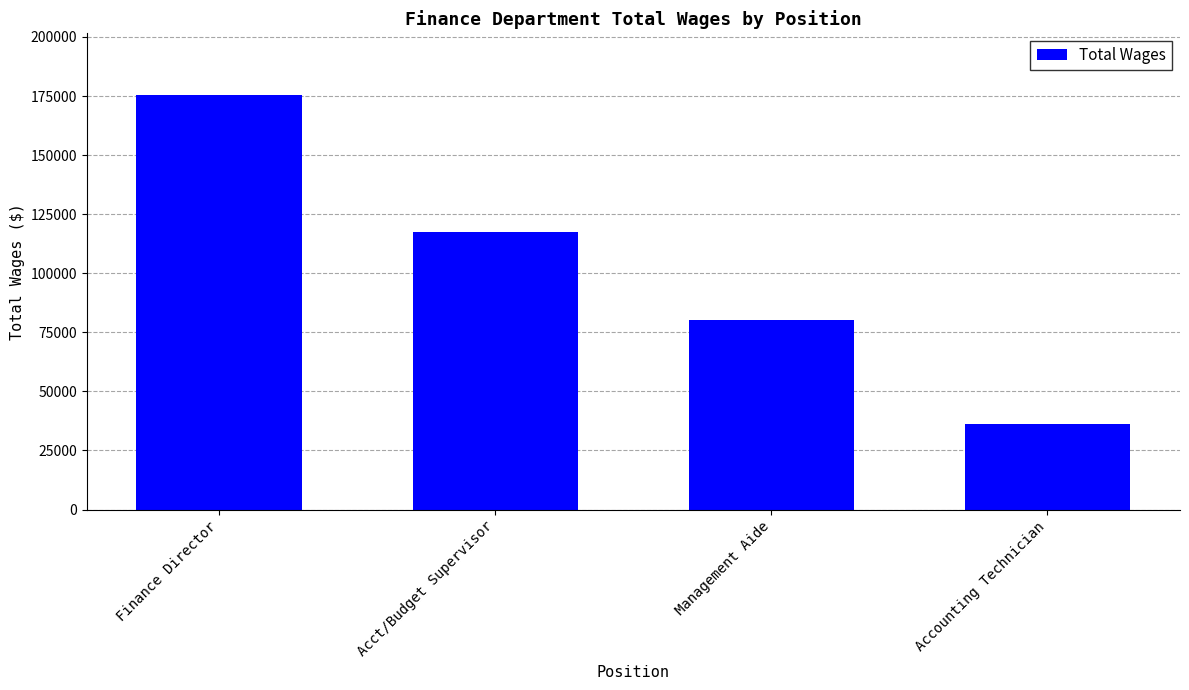

What is the difference between the values at Accounting Technician and Finance Director?

138993